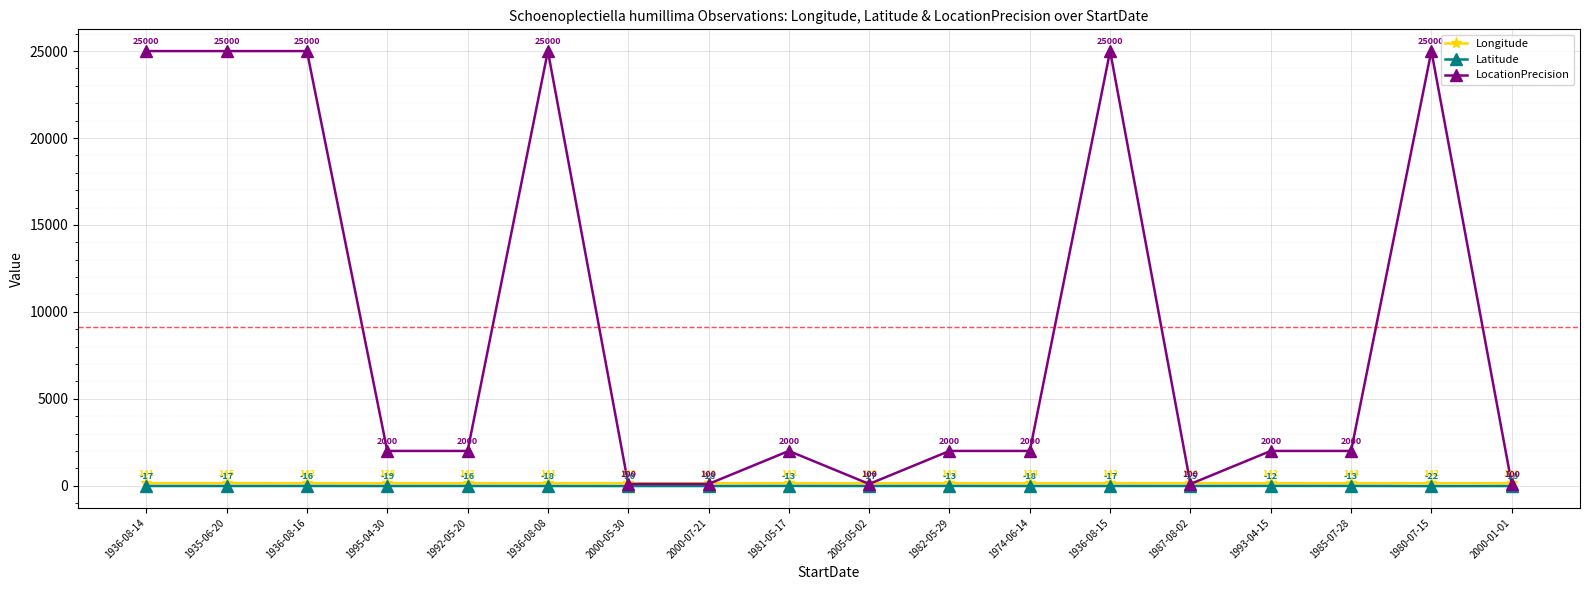

At which category does Longitude reach its first local peak?

1935-06-20